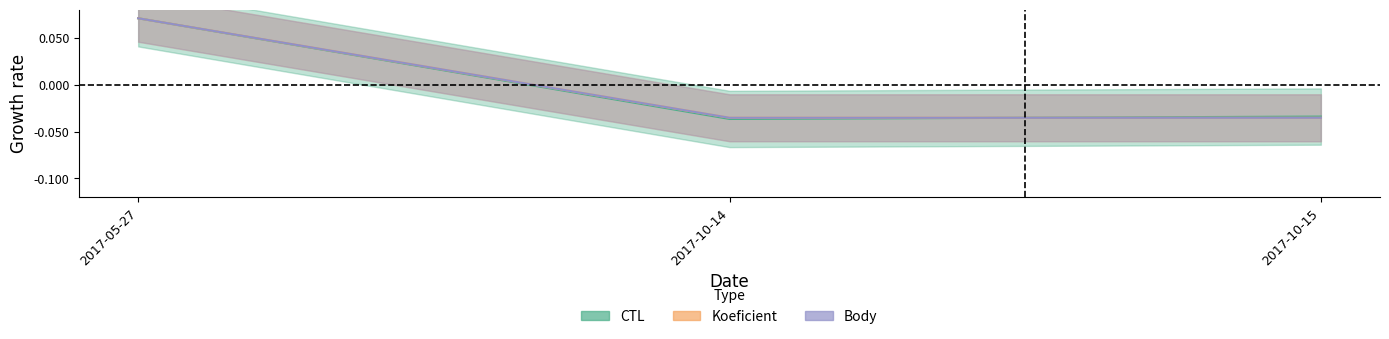

What position from the left is 2017-05-27?

1